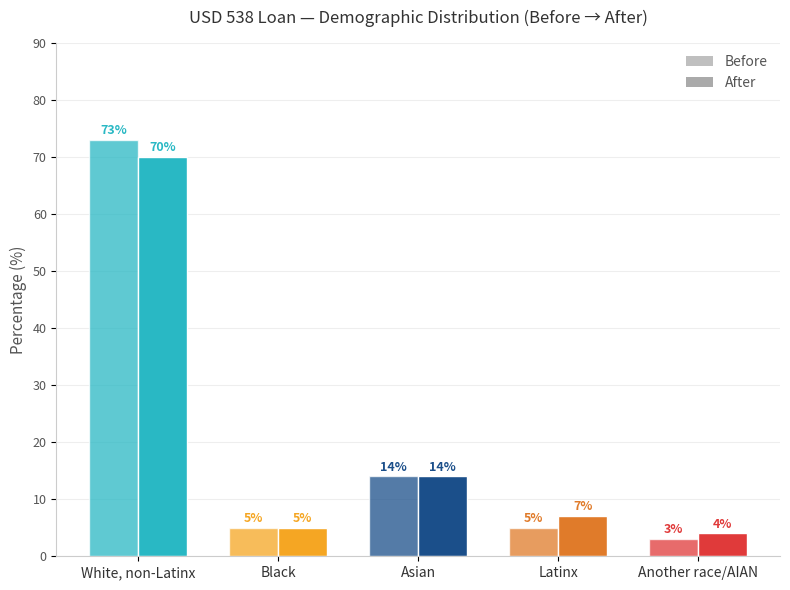

What is the label of the 1st bar from the left?

White, non-Latinx